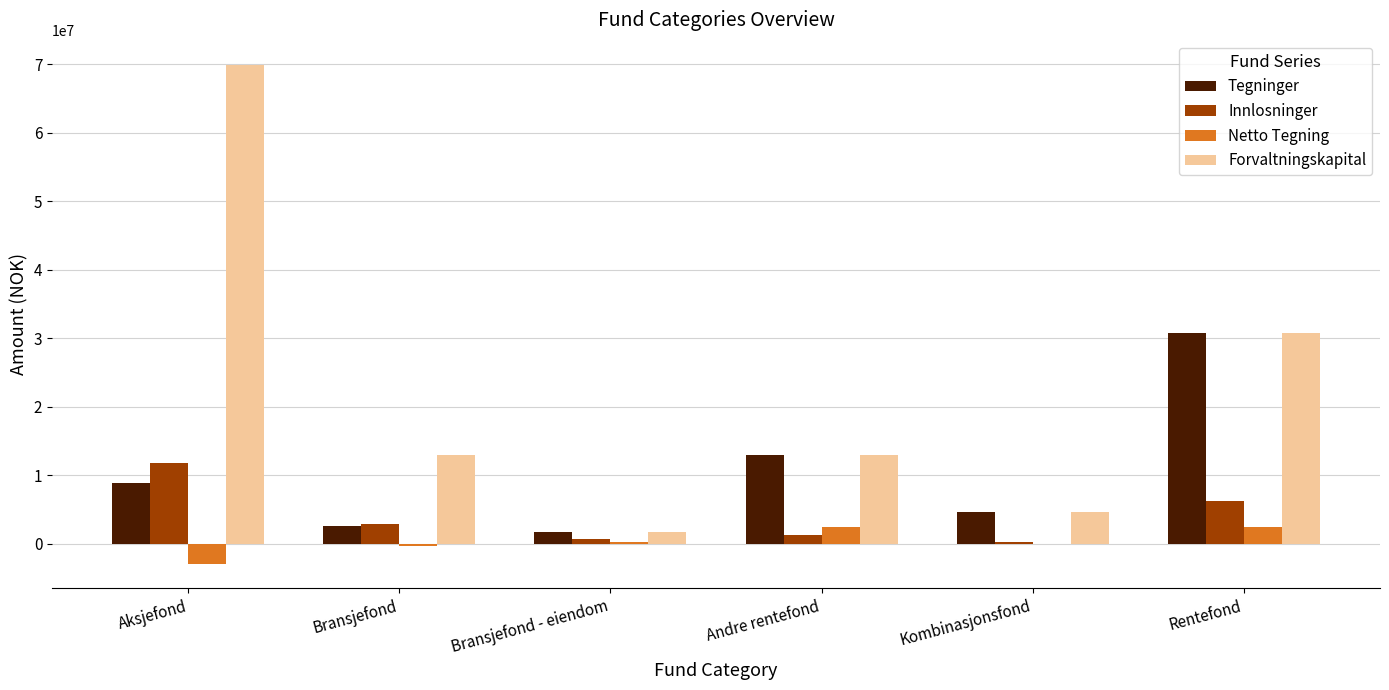

Between Aksjefond and Andre rentefond, which series saw the biggest shift?

Forvaltningskapital